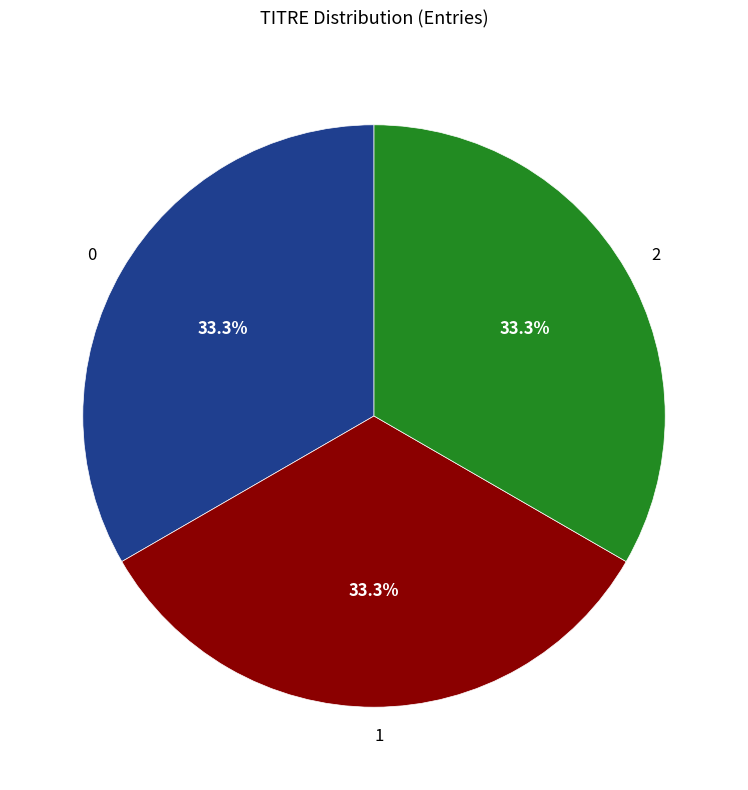

Is there a majority slice in this chart?

No